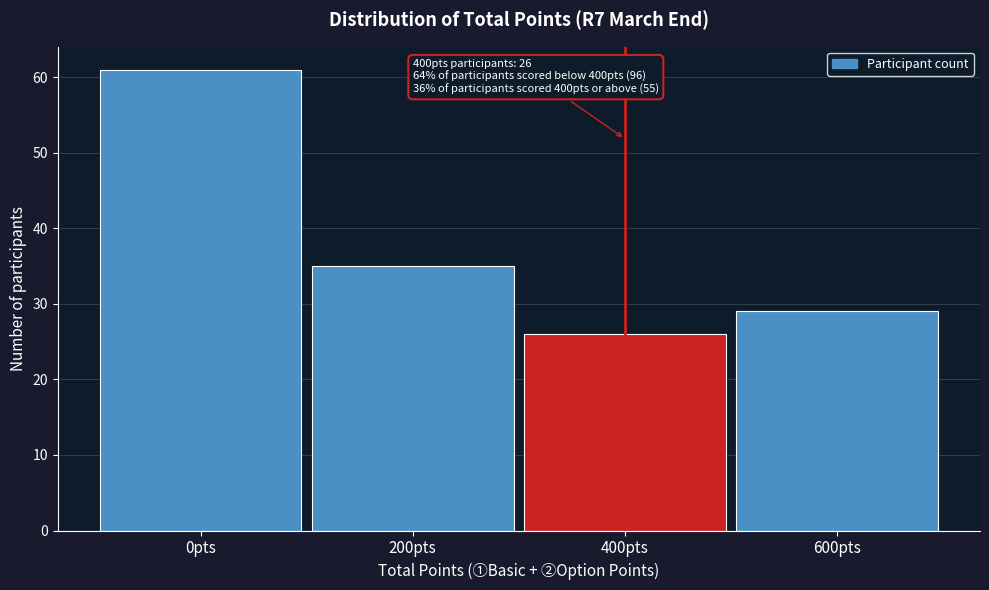

Which range on the x-axis has the tallest bar?

-100 to 100